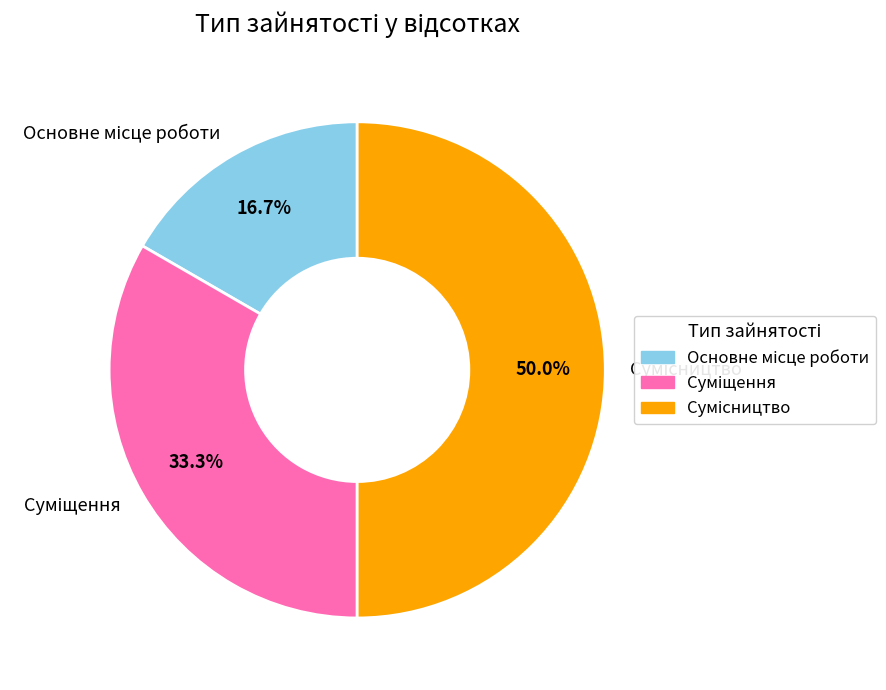

What is the change in value from Основне місце роботи to Суміщення?

+1